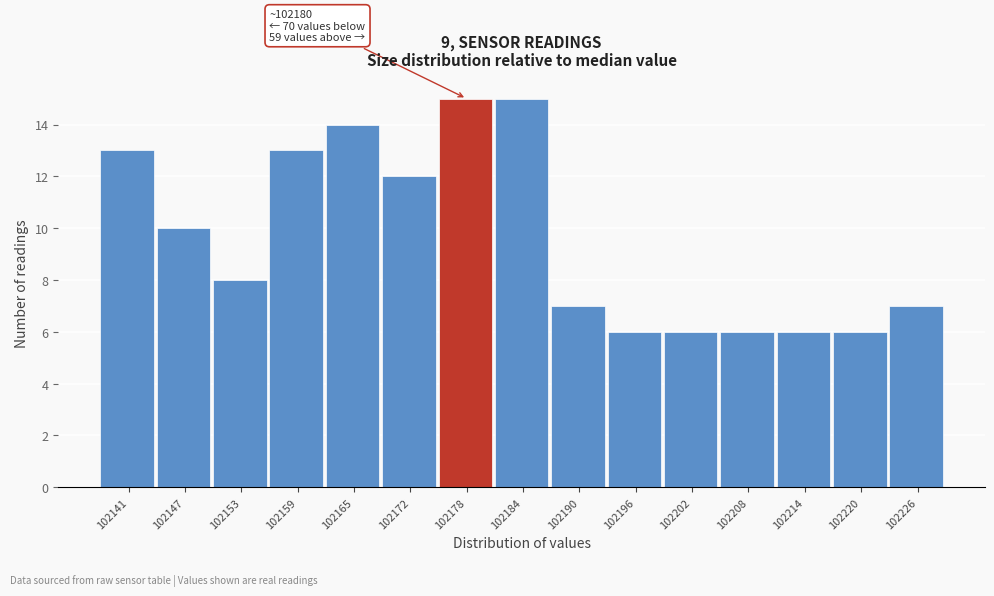

Reading left to right, transcribe all the data shown in this chart.

102141=13	102147=10	102153=8	102159=13	102165=14	102172=12	102178=15	102184=15	102190=7	102196=6	102202=6	102208=6	102214=6	102220=6	102226=7